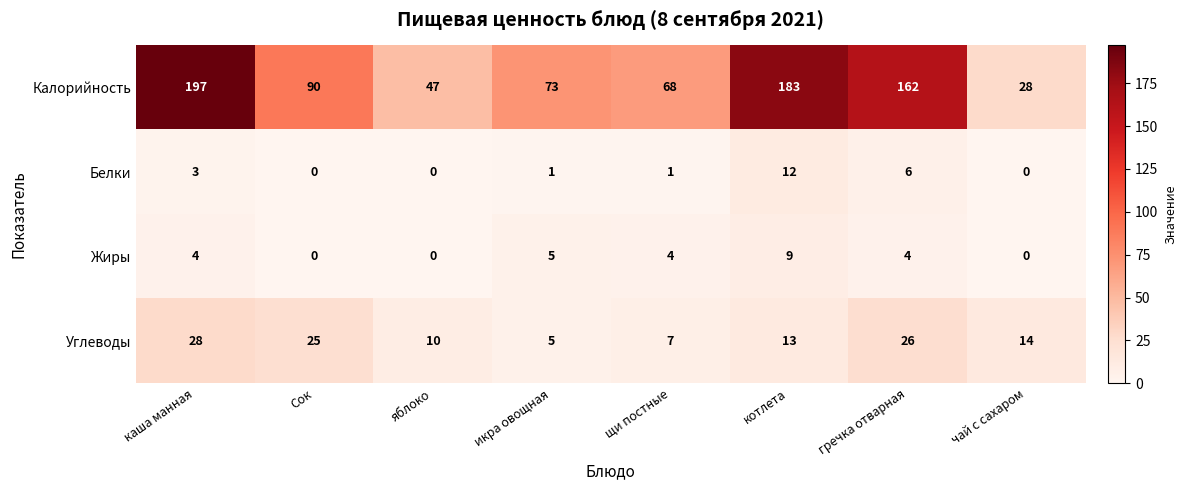

What is the sum of all Углеводы values?

128